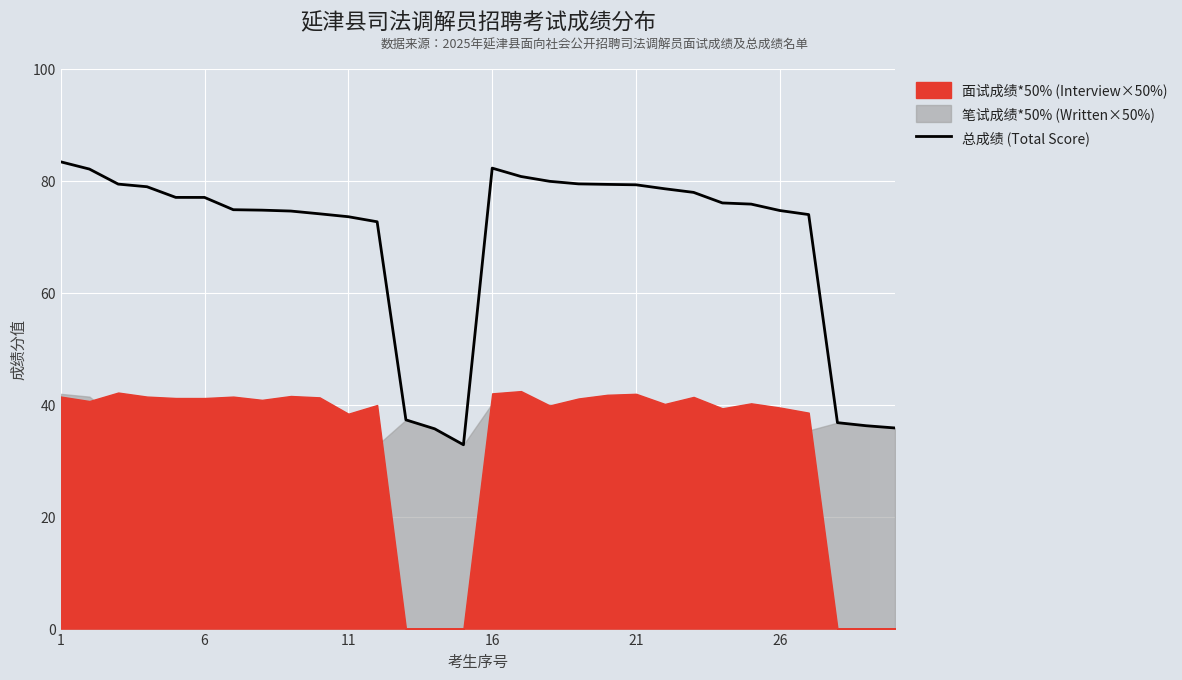

What is the sum of all values?

2075.8